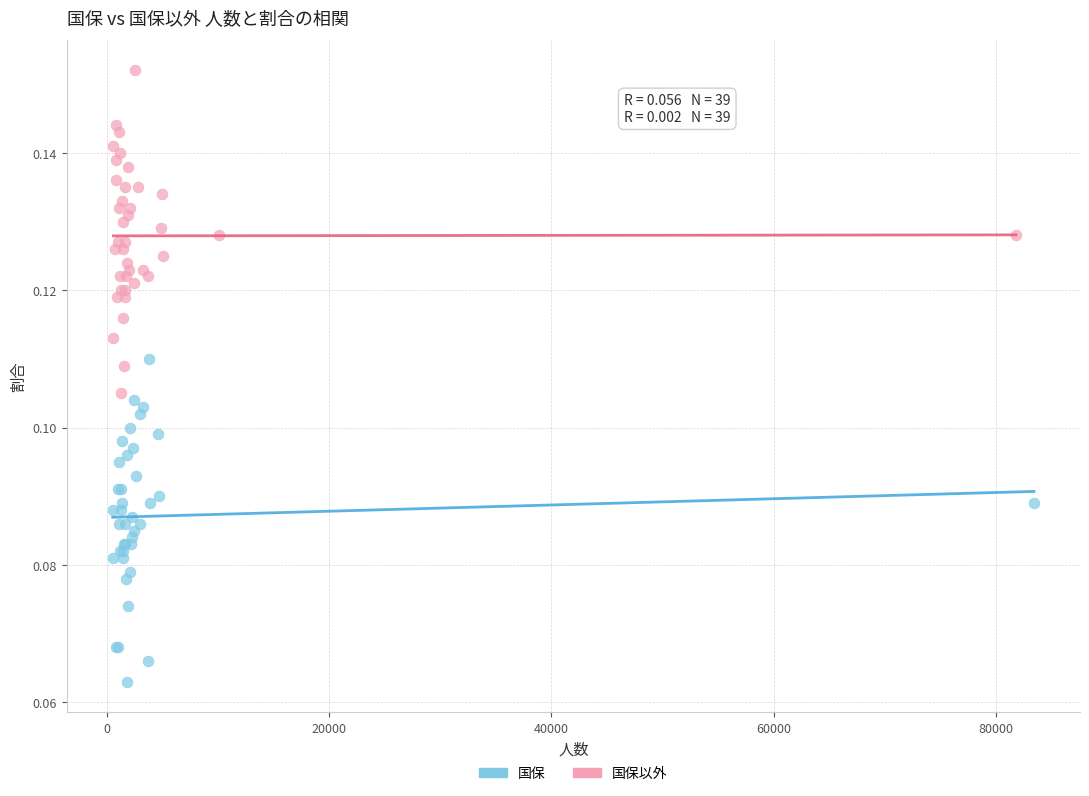

Which series contains the lowest Y value?

国保